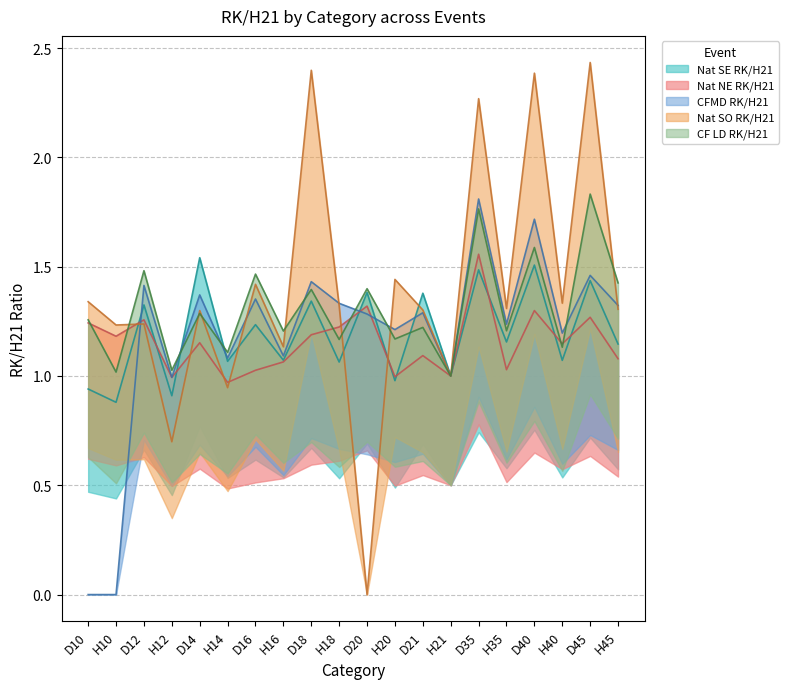

At which label does CFMD RK/H21 first exceed 1?

D12